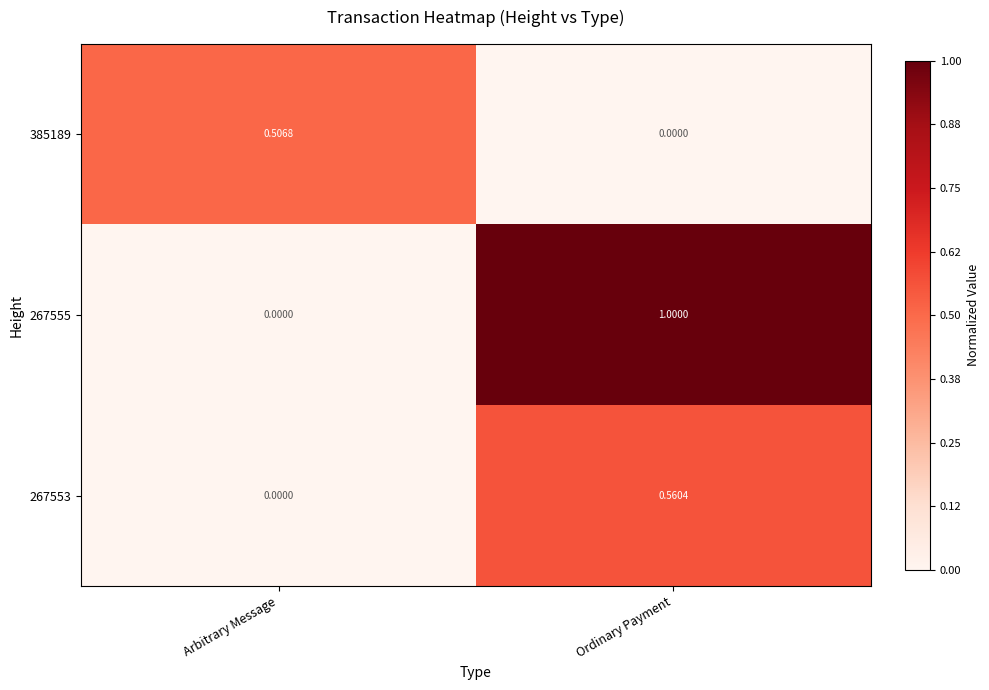

Which series changed the most between Arbitrary Message and Ordinary Payment?

267555